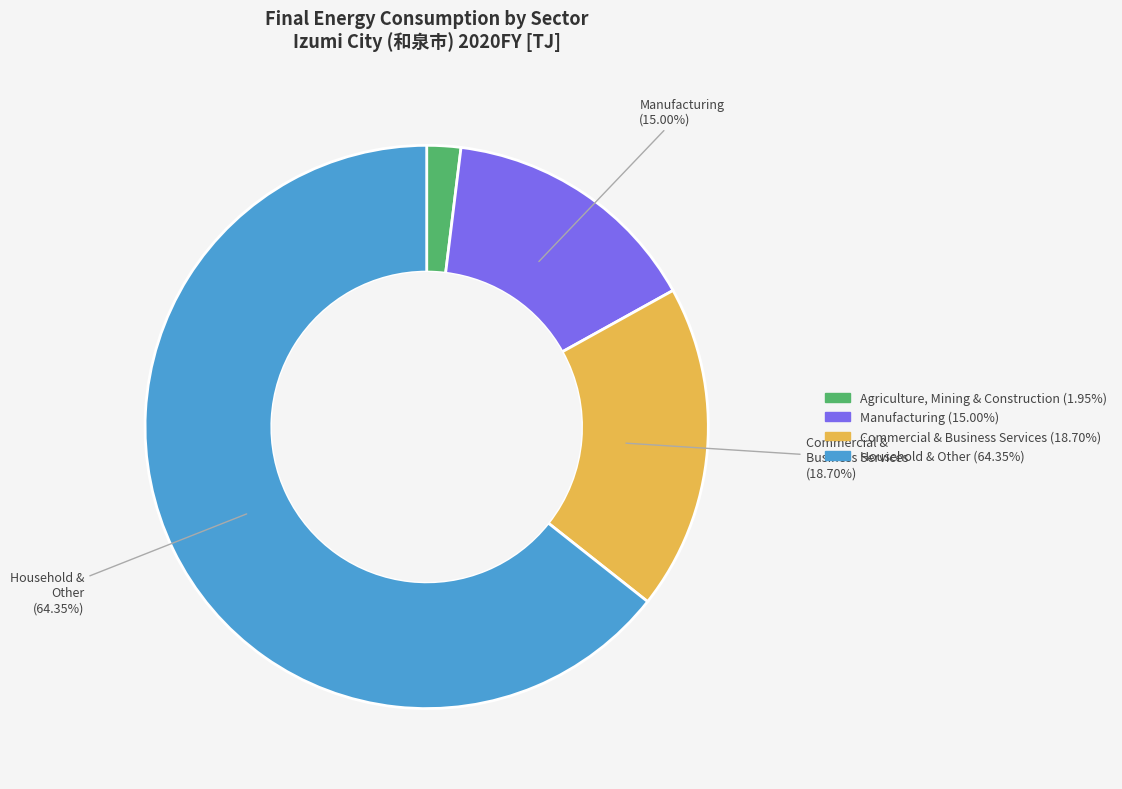

How many segments does this pie chart have?

4